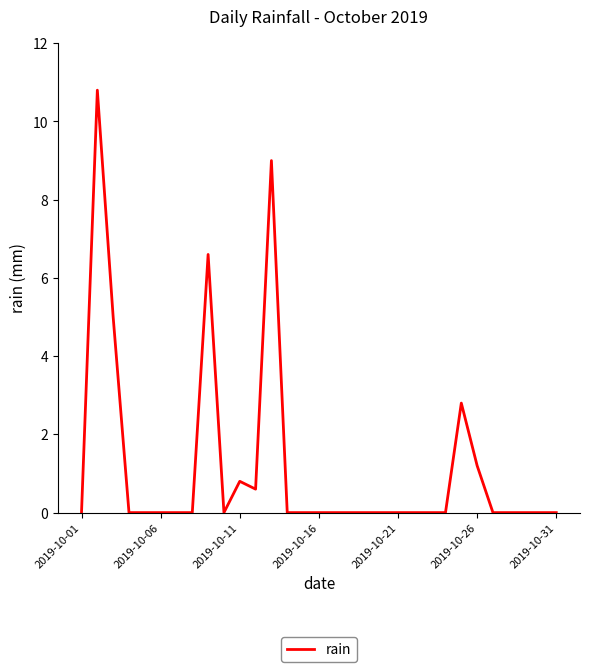

What is the difference between the maximum and minimum values?

10.8